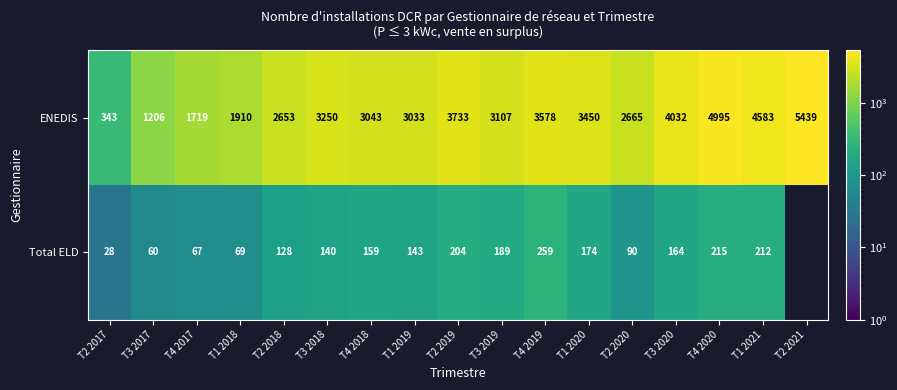

The value of ENEDIS at T3 2017 is 1206. True or false?

True